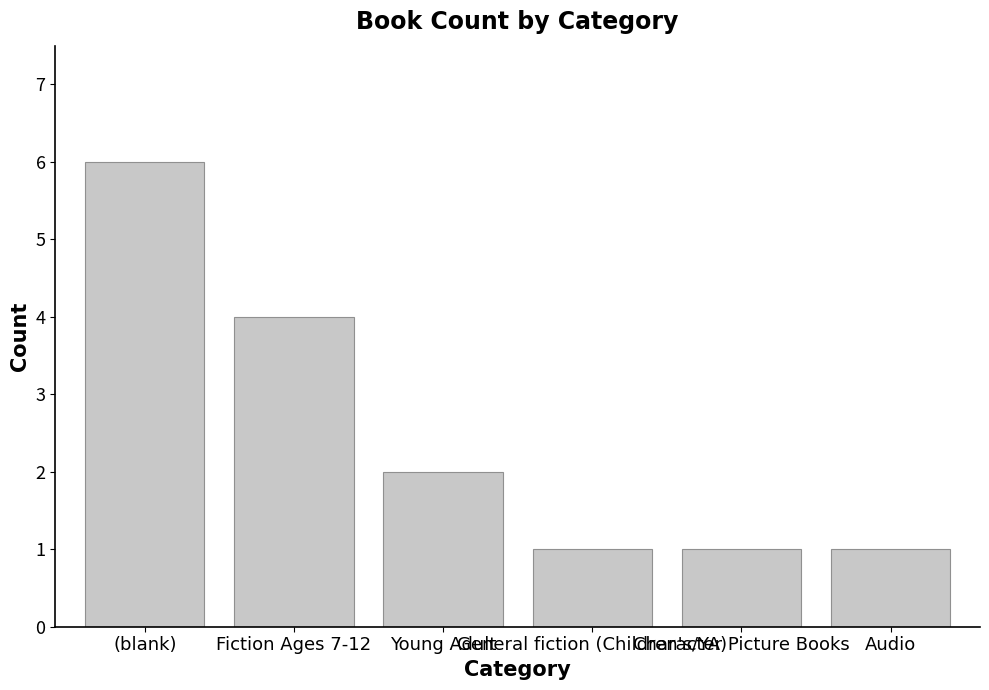

The value at Fiction Ages 7-12 is 2. True or false?

False